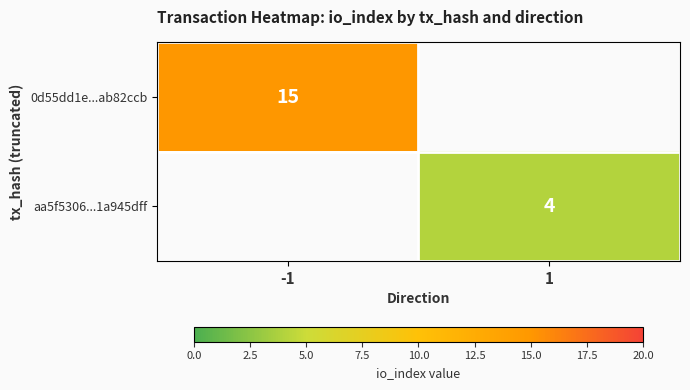

Rank the categories by 0d55dd1e...ab82ccb value from highest to lowest.

-1, 1